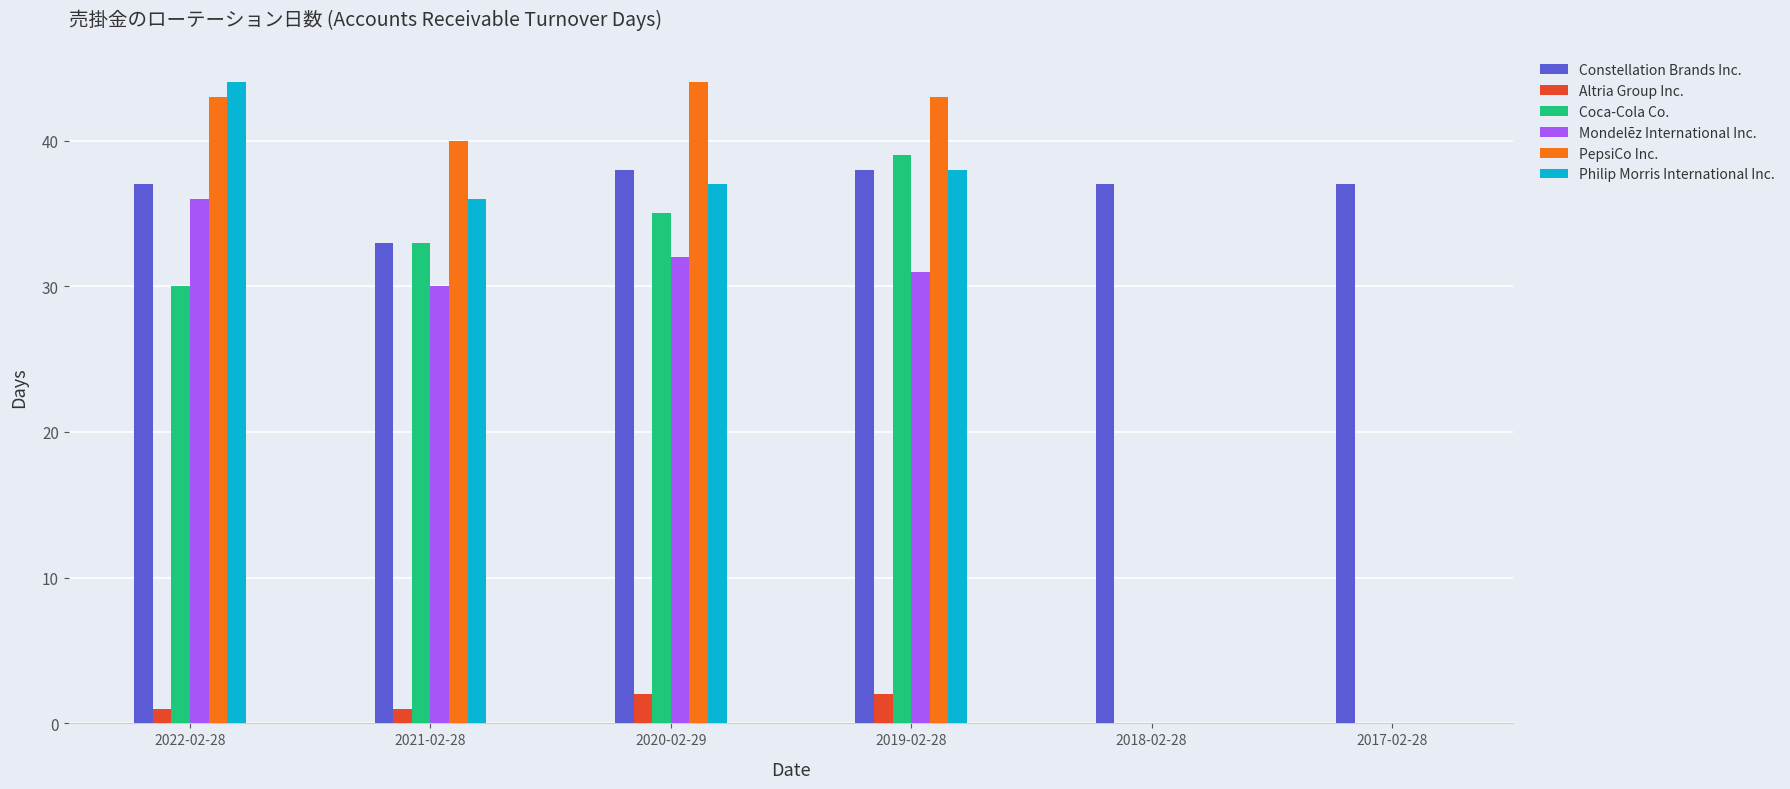

What is the sum of the Coca-Cola Co. values at 2020-02-29 and 2021-02-28?

68